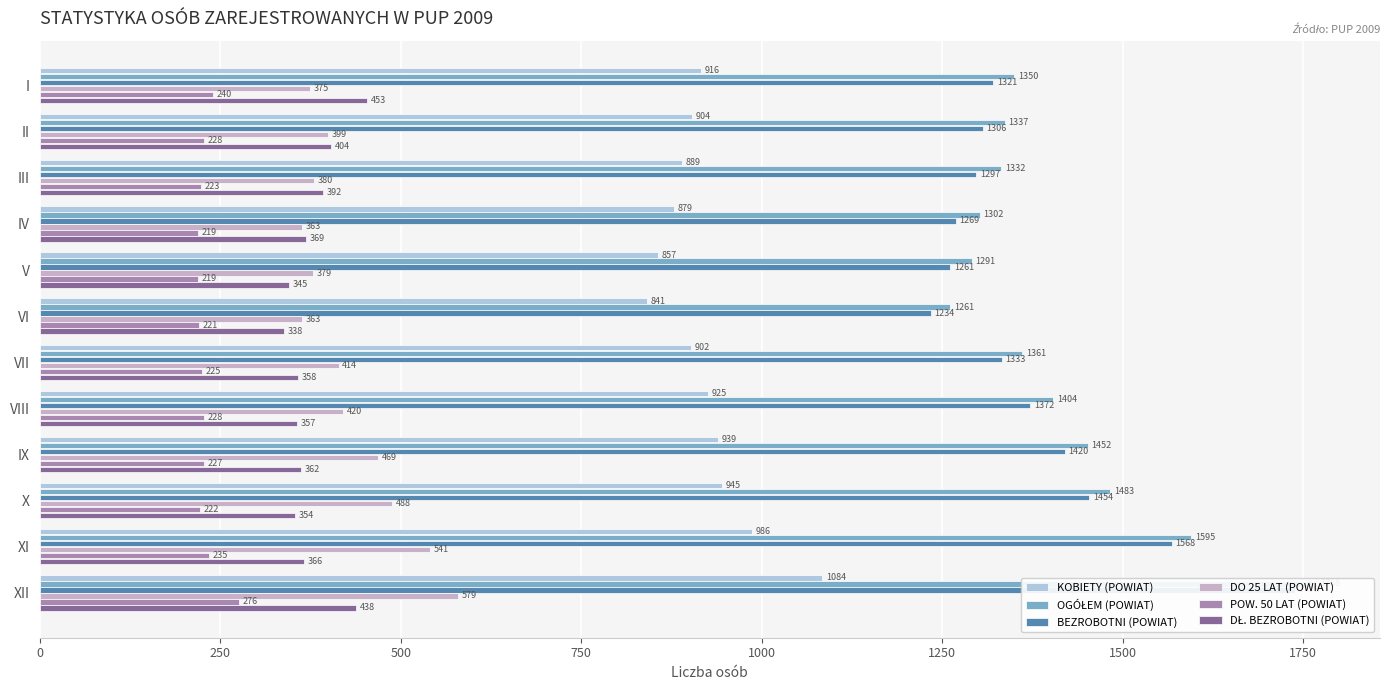

Which series has the widest spread of values?

OGÓŁEM (POWIAT)